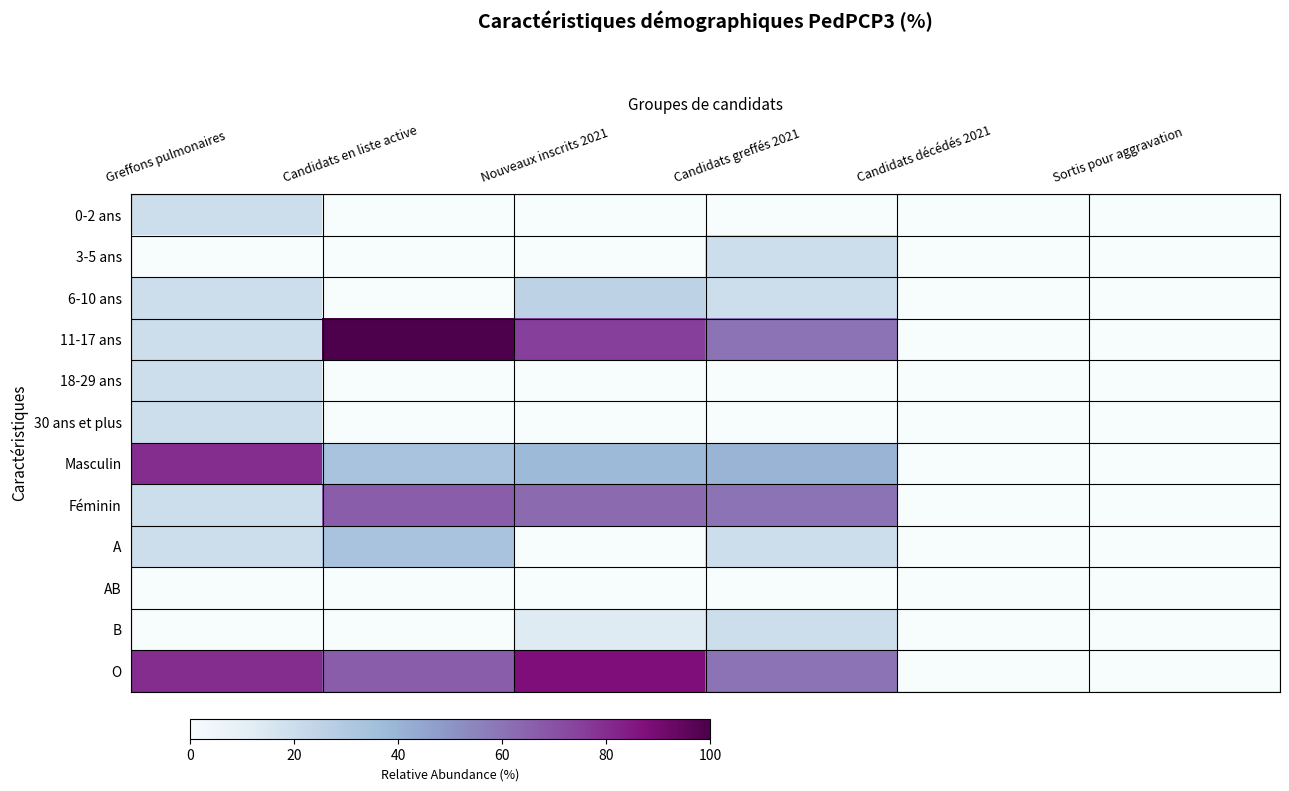

How many data points does each series have?

6